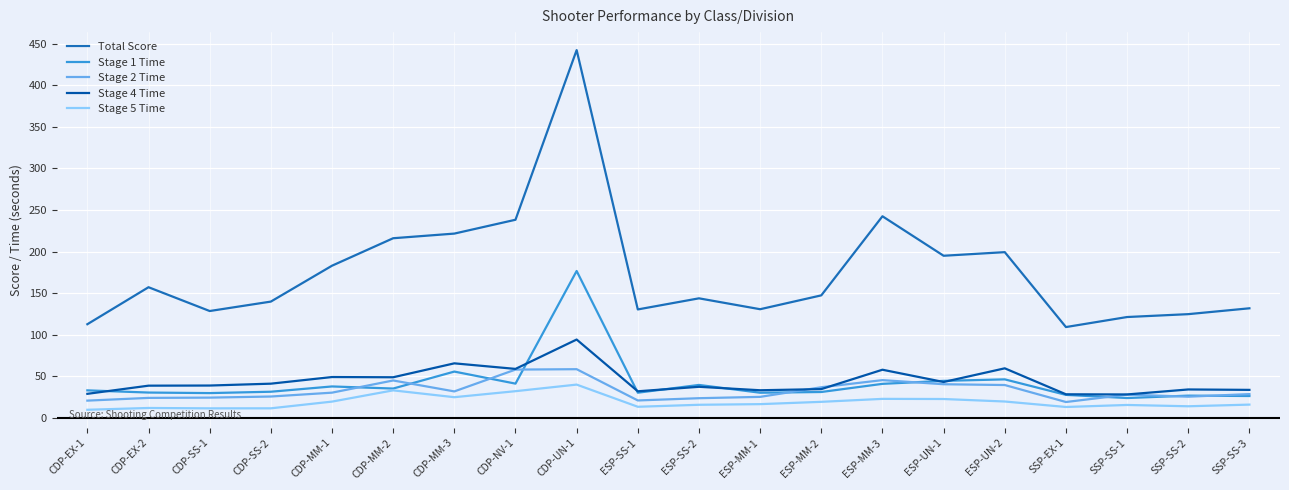

At which category is the sum across all series the highest?

CDP-UN-1